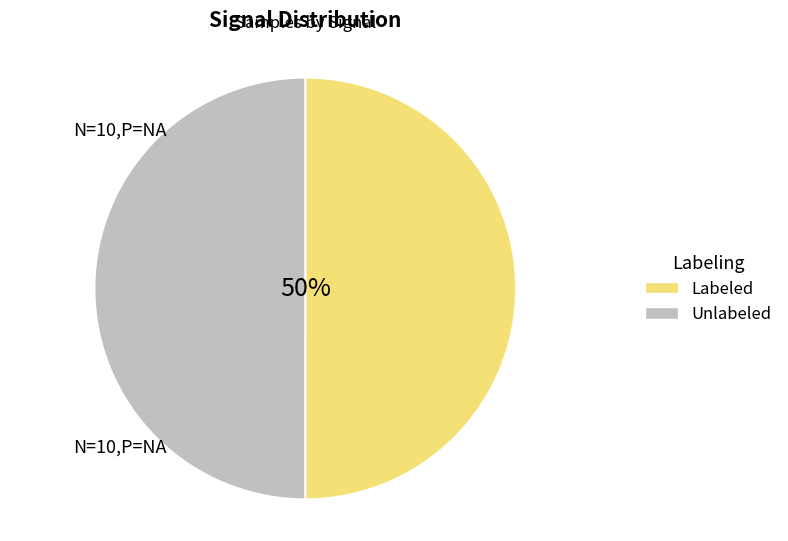

To the nearest percent, what is the average slice percentage?

50%